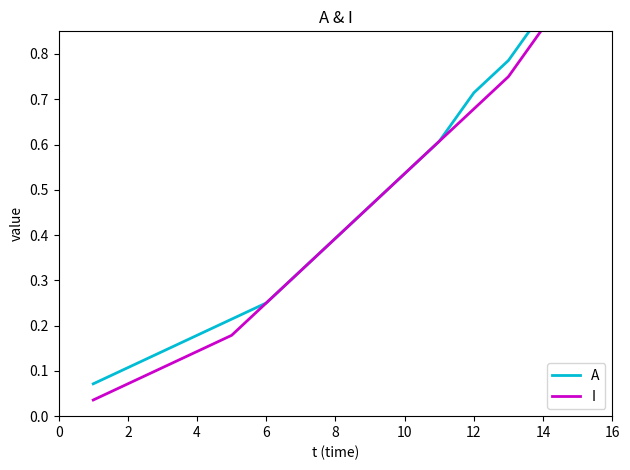

How many categories are shown in the chart?

15